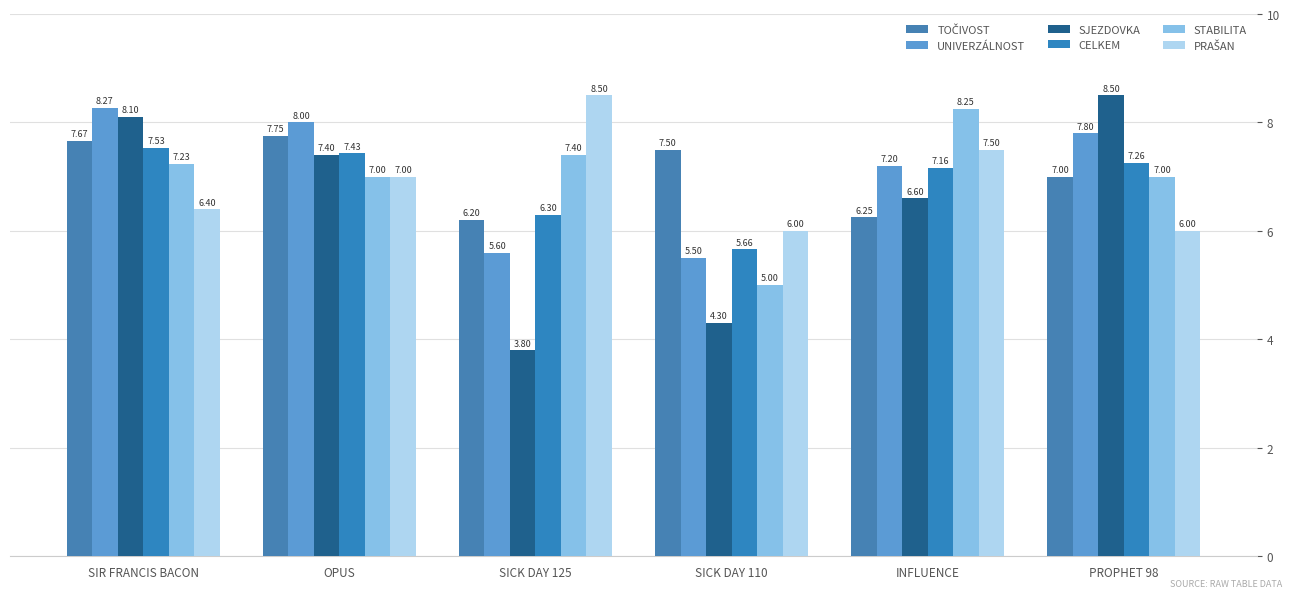

Reading left to right, what are all the values shown in this chart?

TOČIVOST: 7.7	7.8	6.2	7.5	6.2	7.0
UNIVERZÁLNOST: 8.3	8.0	5.6	5.5	7.2	7.8
SJEZDOVKA: 8.1	7.4	3.8	4.3	6.6	8.5
CELKEM: 7.5	7.4	6.3	5.7	7.2	7.3
STABILITA: 7.2	7.0	7.4	5.0	8.2	7.0
PRAŠAN: 6.4	7.0	8.5	6.0	7.5	6.0